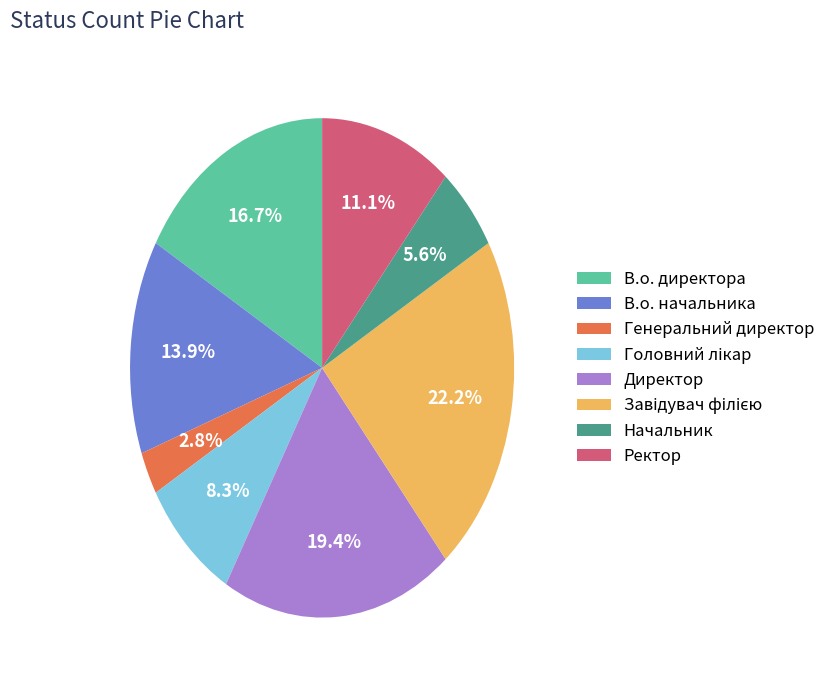

What is the smallest slice in the pie chart?

Генеральний директор